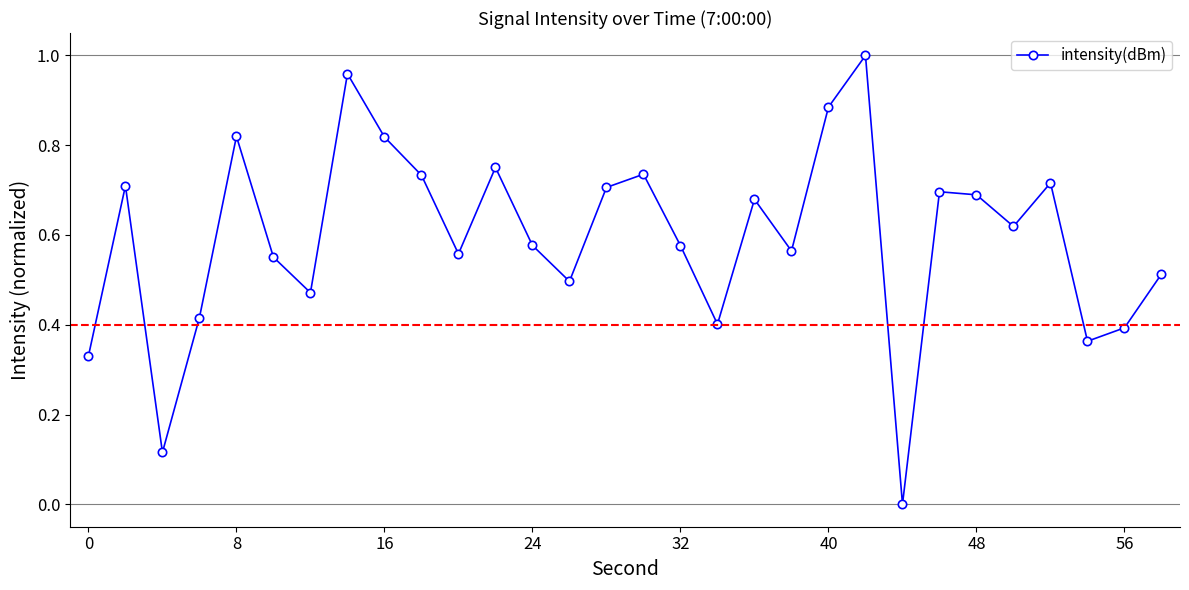

What is the sum of all values?

17.8